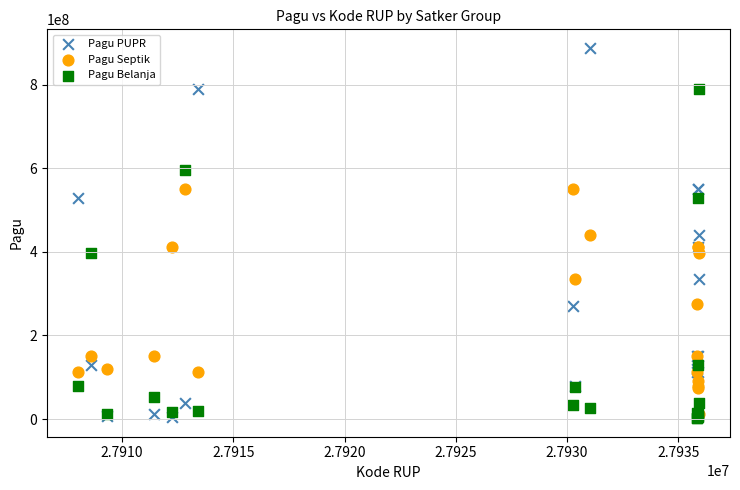

What are all the series names shown in the legend?

Pagu PUPR, Pagu Septik, Pagu Belanja